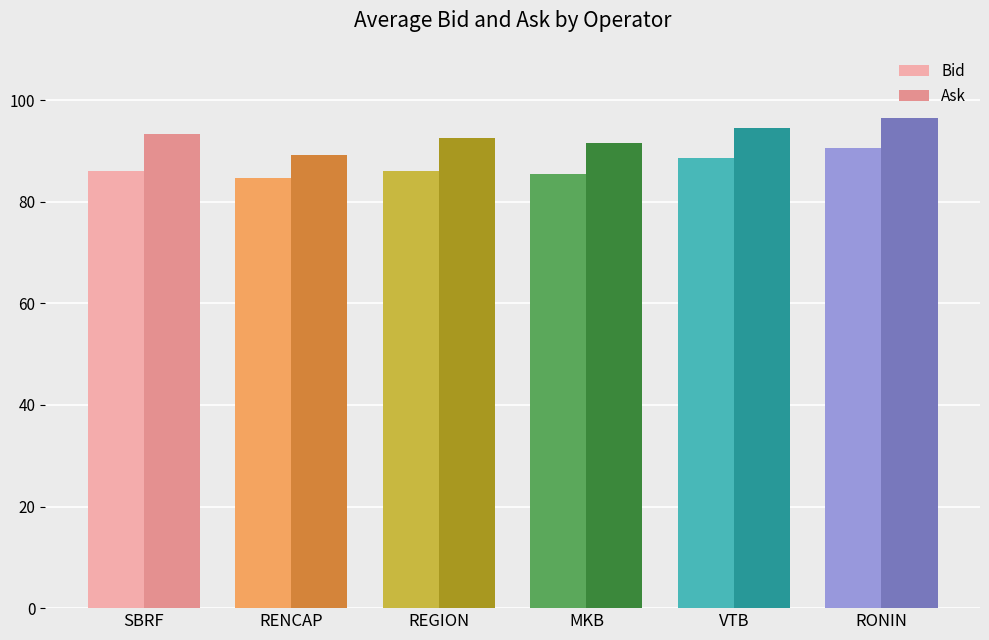

What is the difference between the maximum and minimum values in the Bid series?

5.7